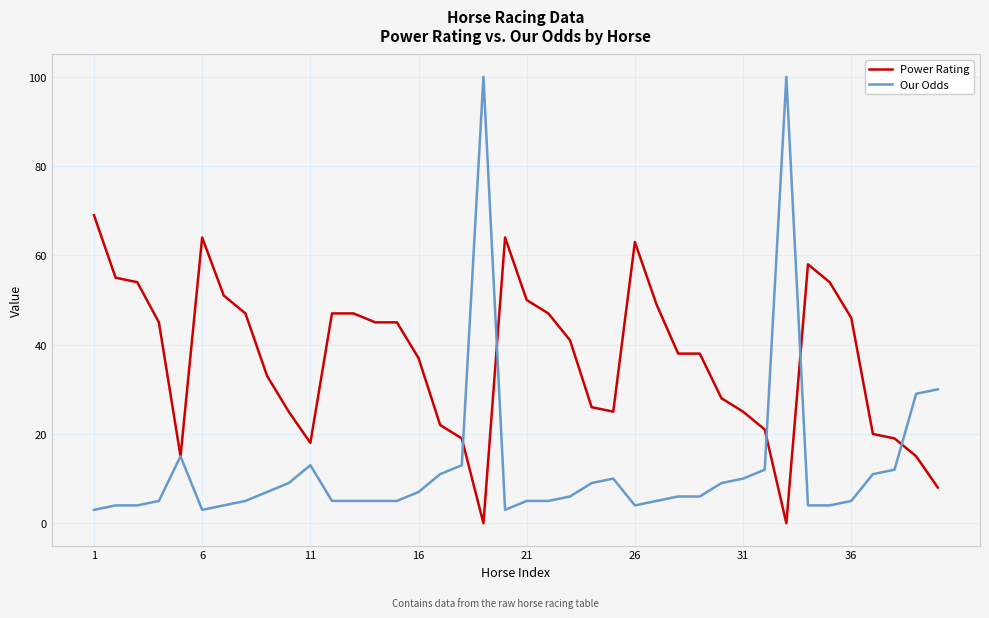

Which series has the largest range (max minus min)?

Our Odds